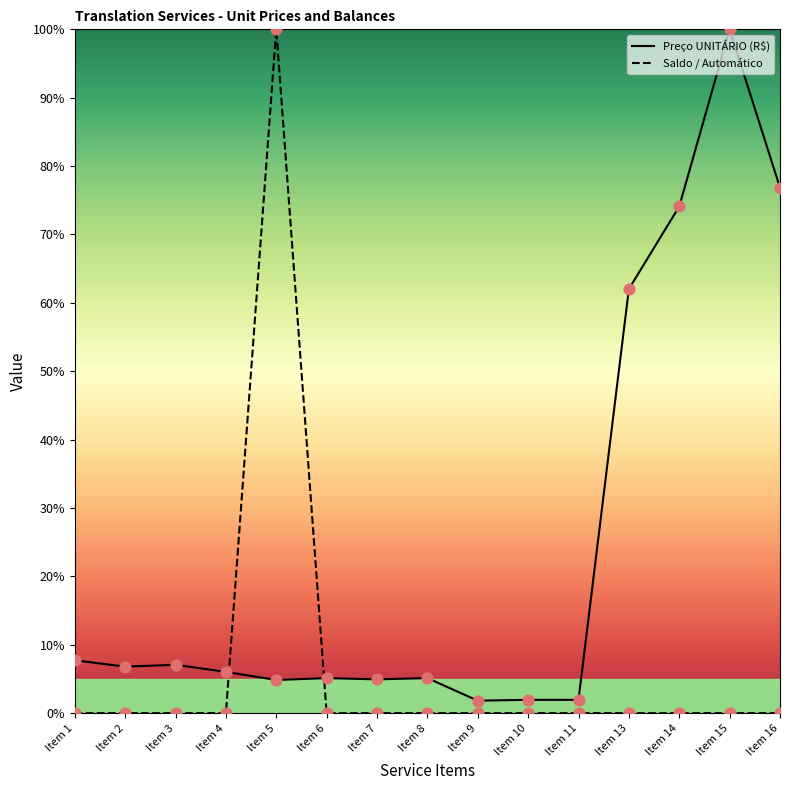

At how many categories does at least one series exceed 84?

2